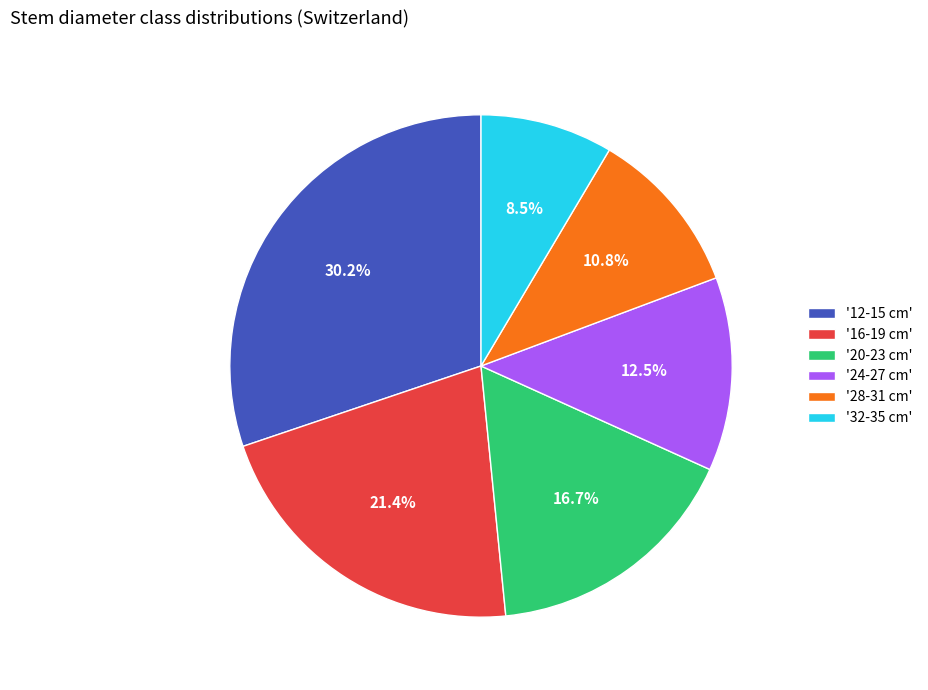

Approximately how many times larger is the value at '12-15 cm' compared to '16-19 cm'?

1.4